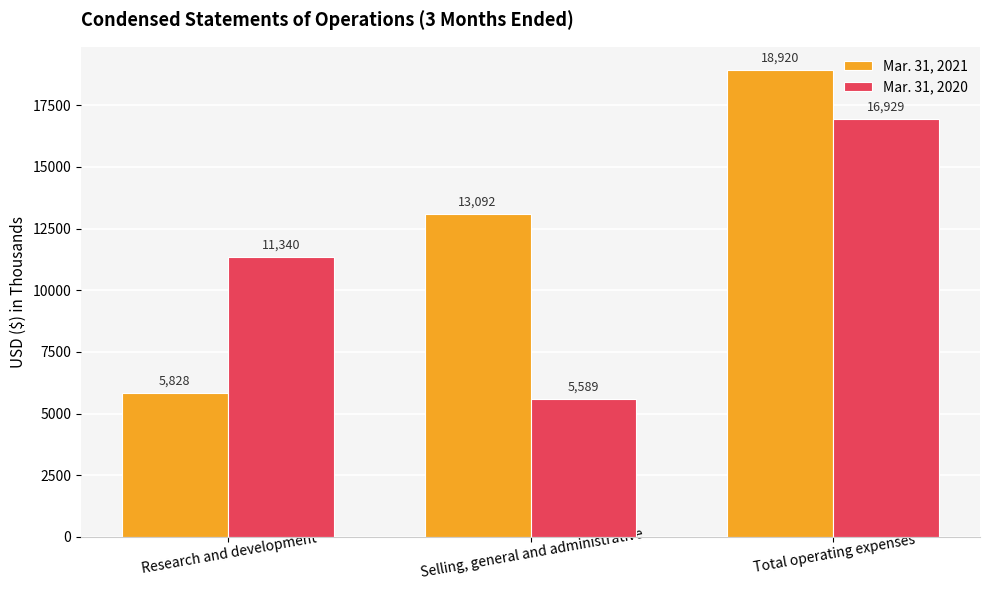

What is the label of the 2nd bar from the left?

Selling, general and administrative